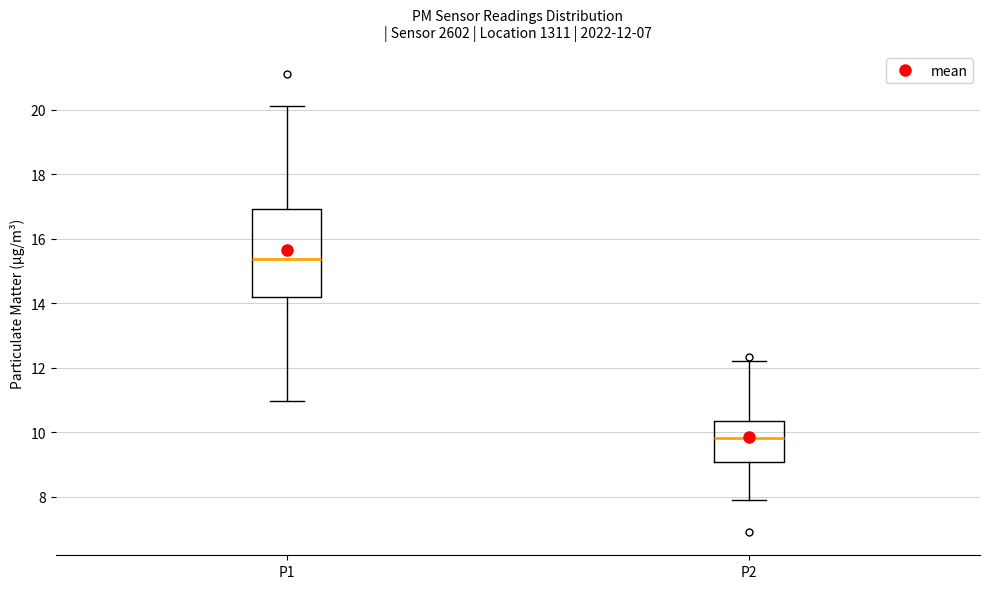

Comparing the boxes themselves (not the whiskers), which one is the tallest?

P1